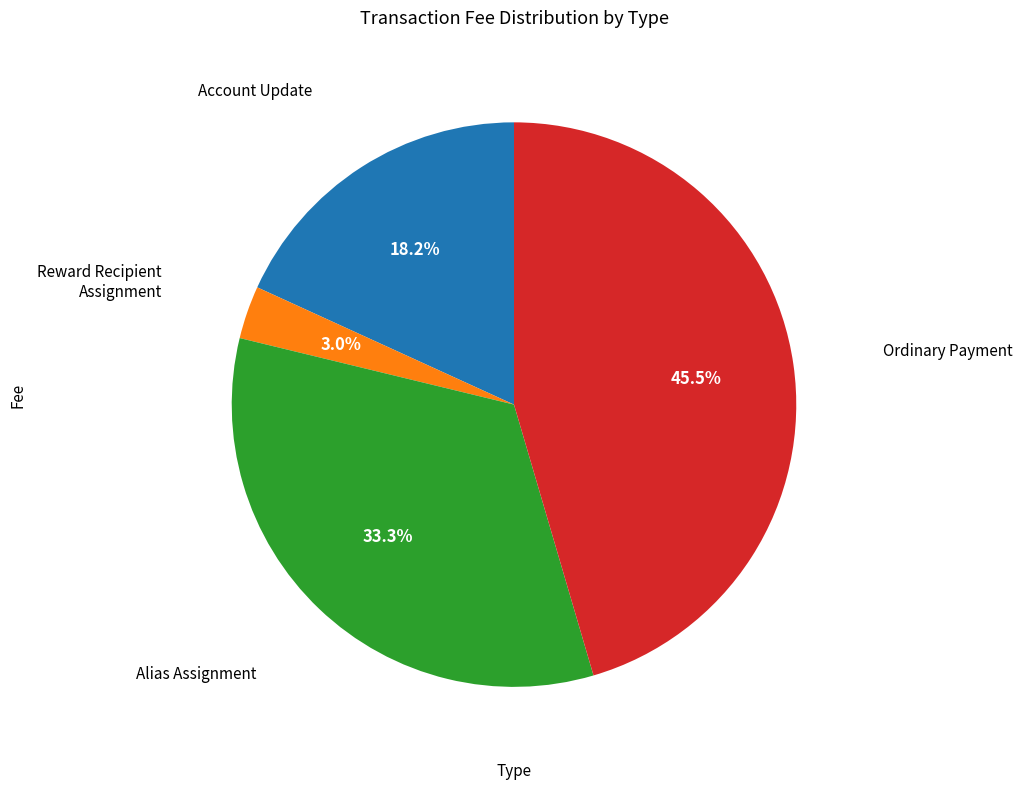

True or false: Account Update accounts for 25% of the total.

False